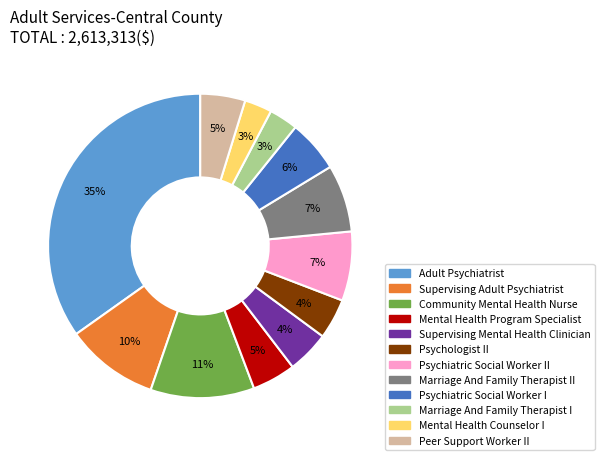

True or false: Psychiatric Social Worker II accounts for 7% of the total.

True